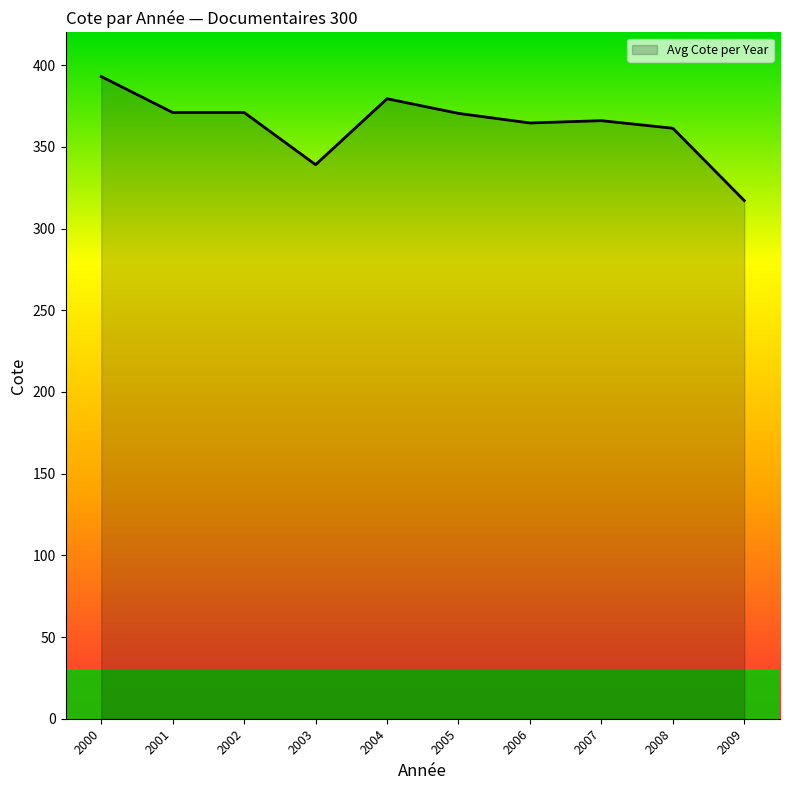

The value at 2001 is 245.4. True or false?

False